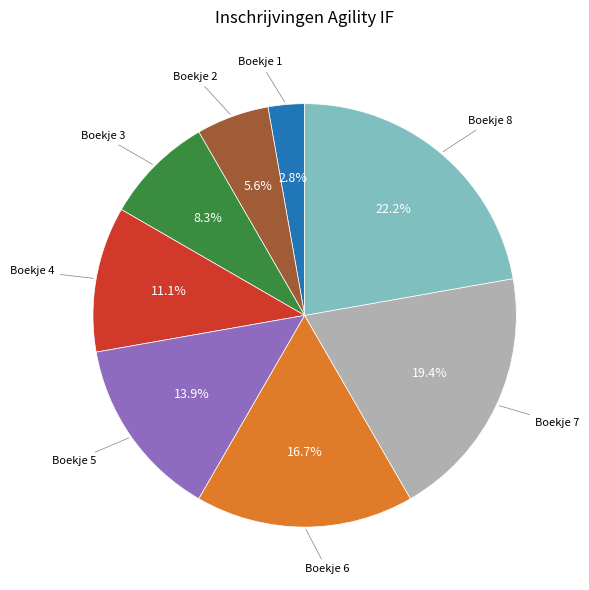

Is there any slice that represents more than half of the pie?

No